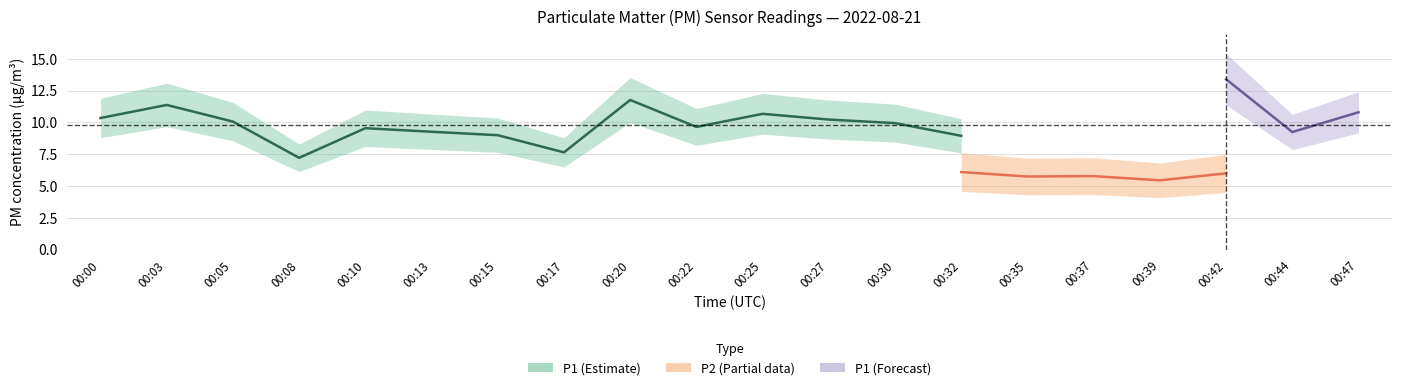

Which series has the largest total across all categories?

P1